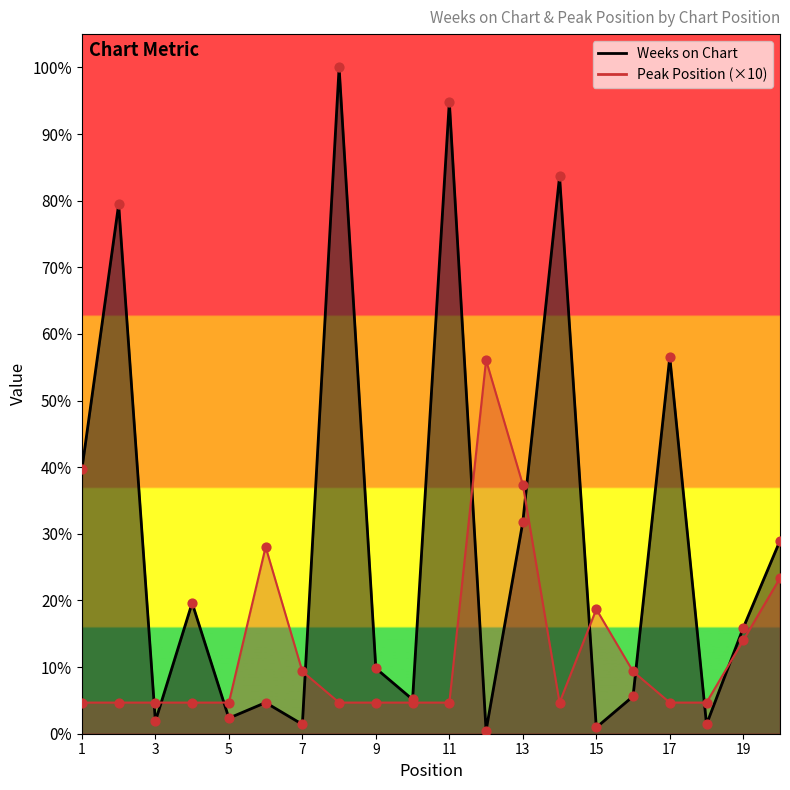

Which series contains the highest Y value?

Weeks on Chart